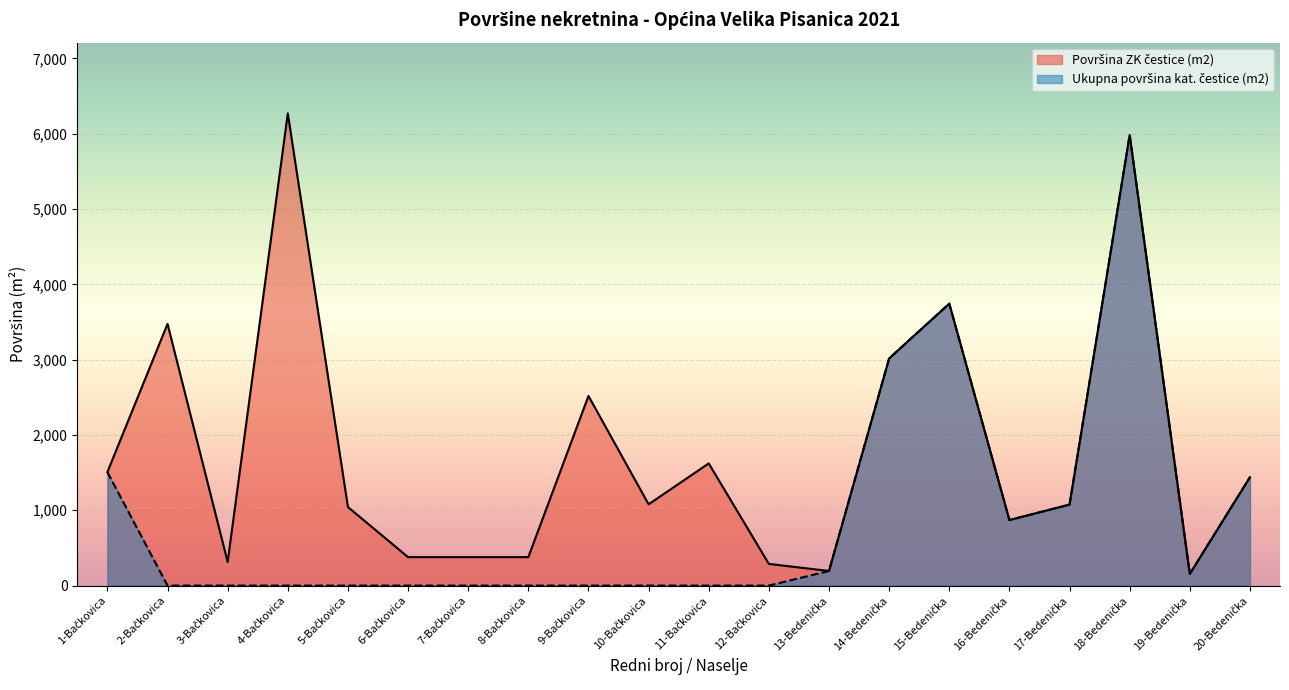

Rank the categories by Površina ZK čestice (m2) value from lowest to highest.

19-Bedenička, 13-Bedenička, 12-Bačkovica, 3-Bačkovica, 6-Bačkovica, 7-Bačkovica, 8-Bačkovica, 16-Bedenička, 5-Bačkovica, 17-Bedenička, 10-Bačkovica, 20-Bedenička, 1-Bačkovica, 11-Bačkovica, 9-Bačkovica, 14-Bedenička, 2-Bačkovica, 15-Bedenička, 18-Bedenička, 4-Bačkovica